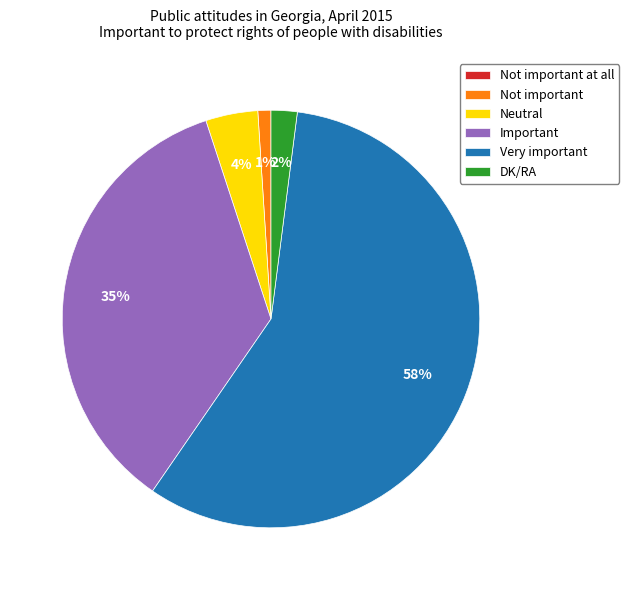

Which slice represents more than half of the pie?

Very important